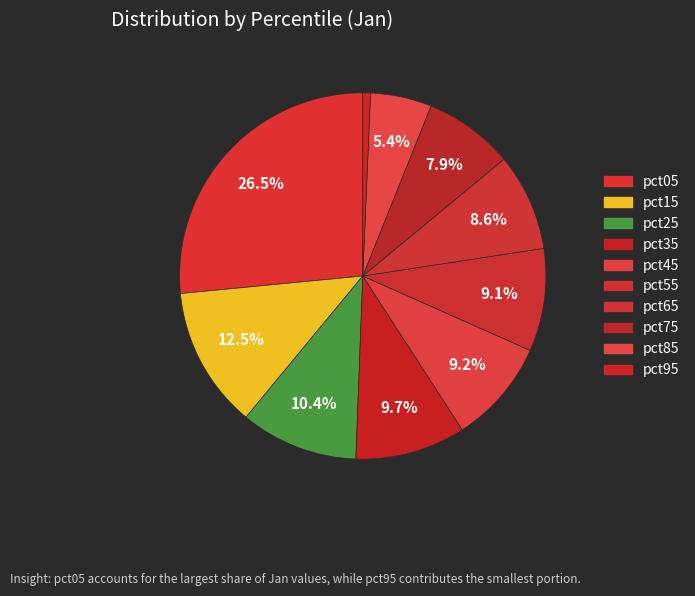

The pct25 slice represents 10% of the pie. True or false?

True